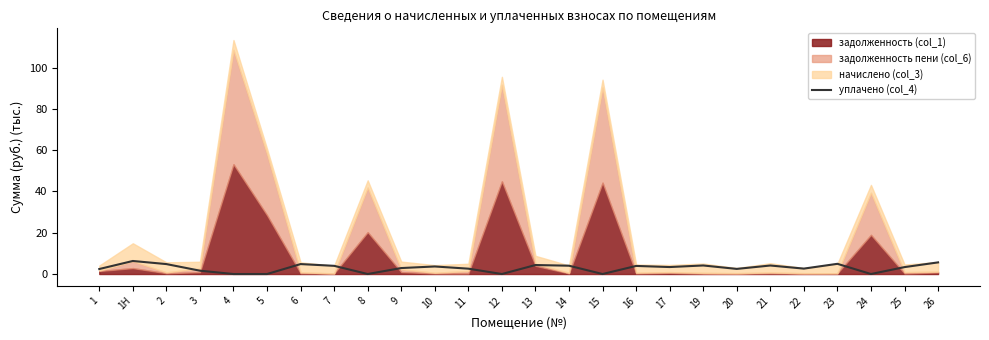

The уплачено (col_4) series shows 4.8 at 6. True or false?

True